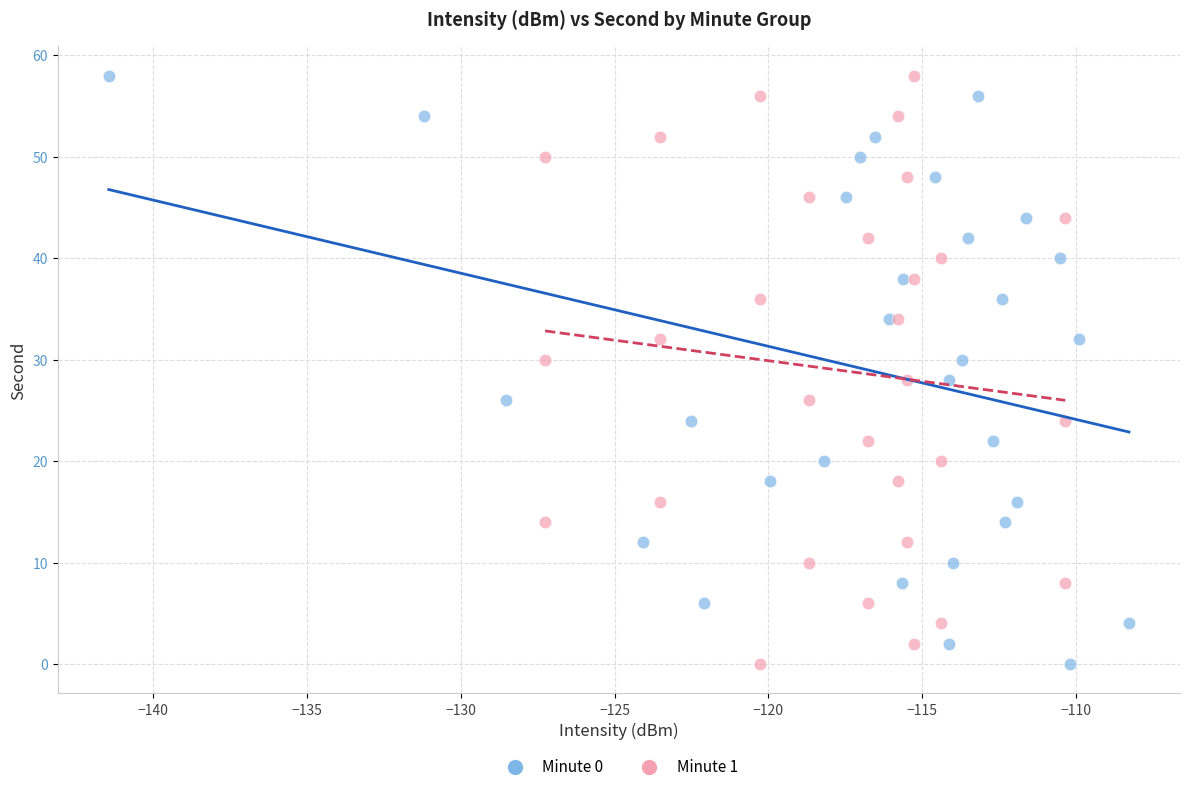

What are all the series names shown in the legend?

Minute 0, Minute 1